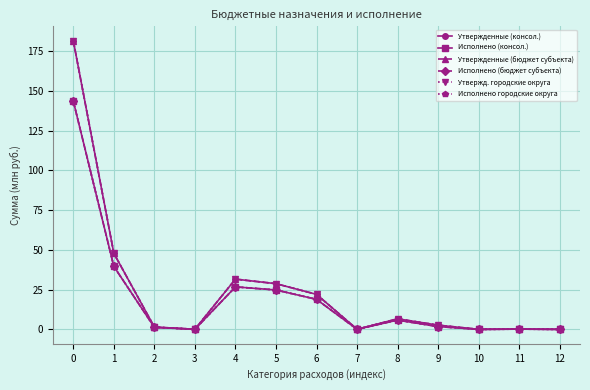

At which category does the chart reach its minimum across all series?

12